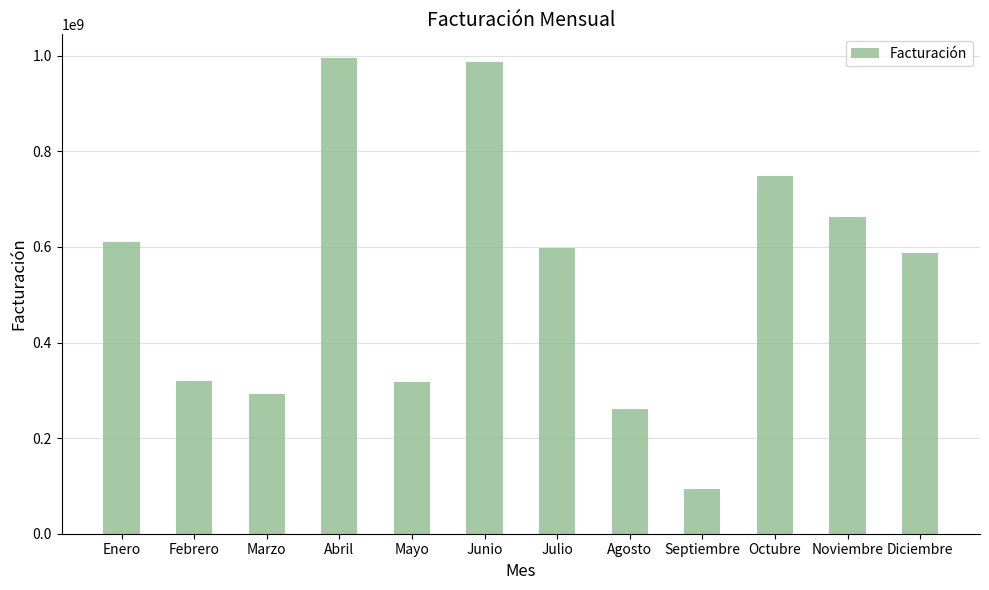

Between Junio and Agosto, which is larger?

Junio